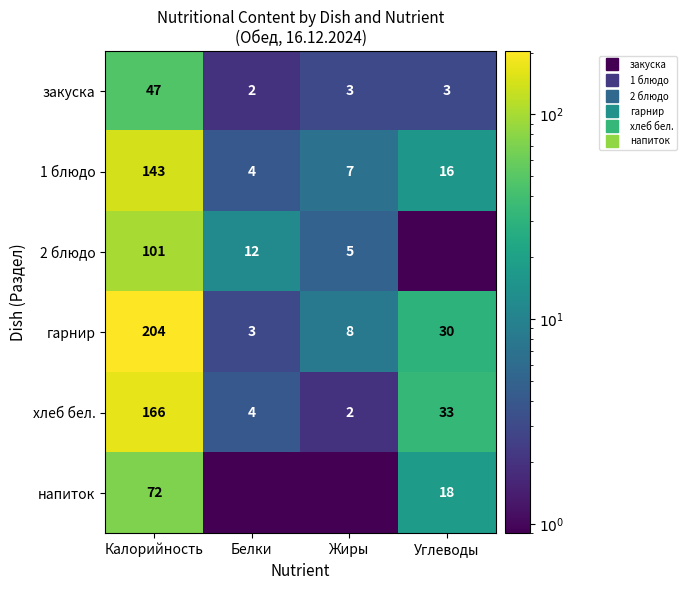

Which label corresponds to the largest value in the chart?

Калорийность